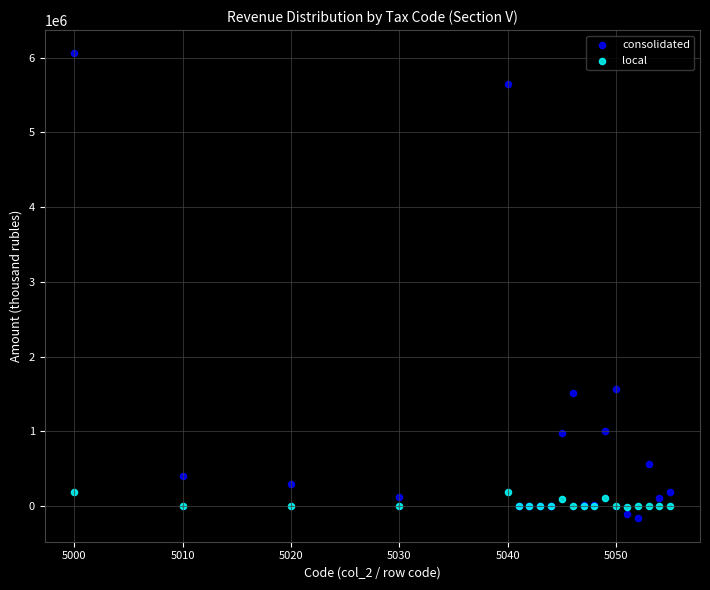

Which series contains the highest Y value?

consolidated